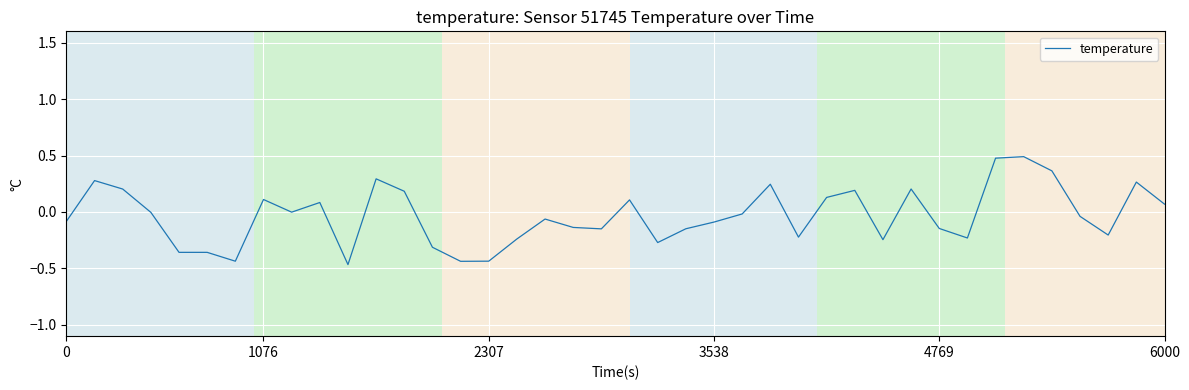

What is the greatest value displayed?

0.5